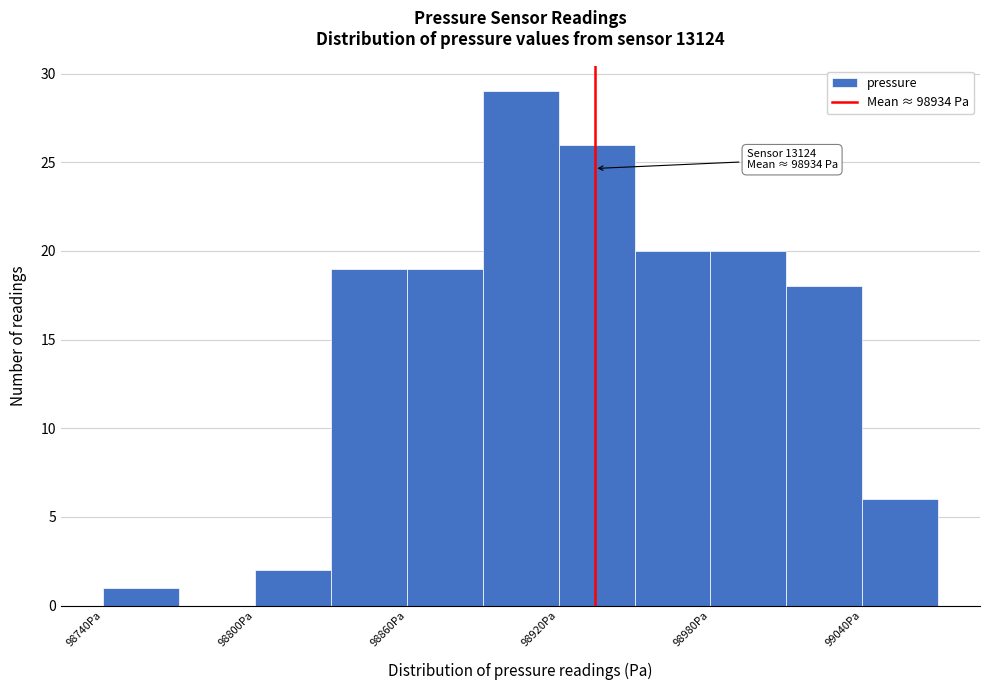

Read against the x-axis, roughly where is the centre of the tallest bar?

98910